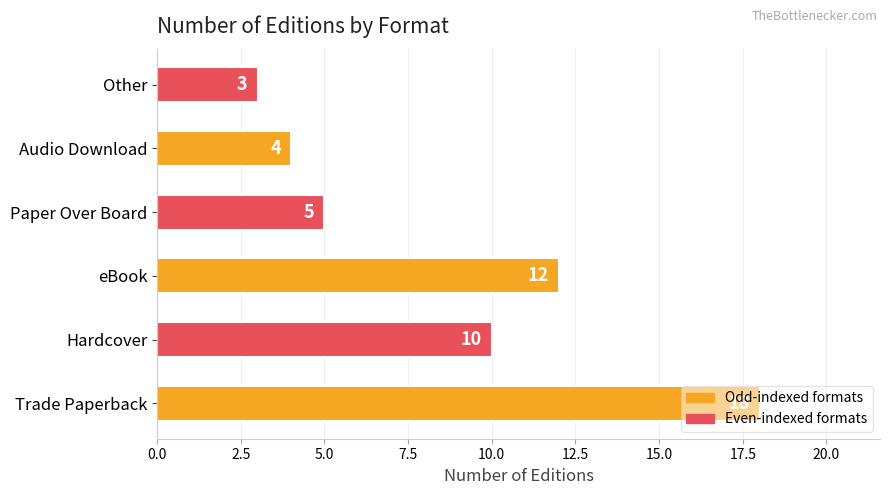

The chart shows a value of 5 at Paper Over Board. True or false?

True